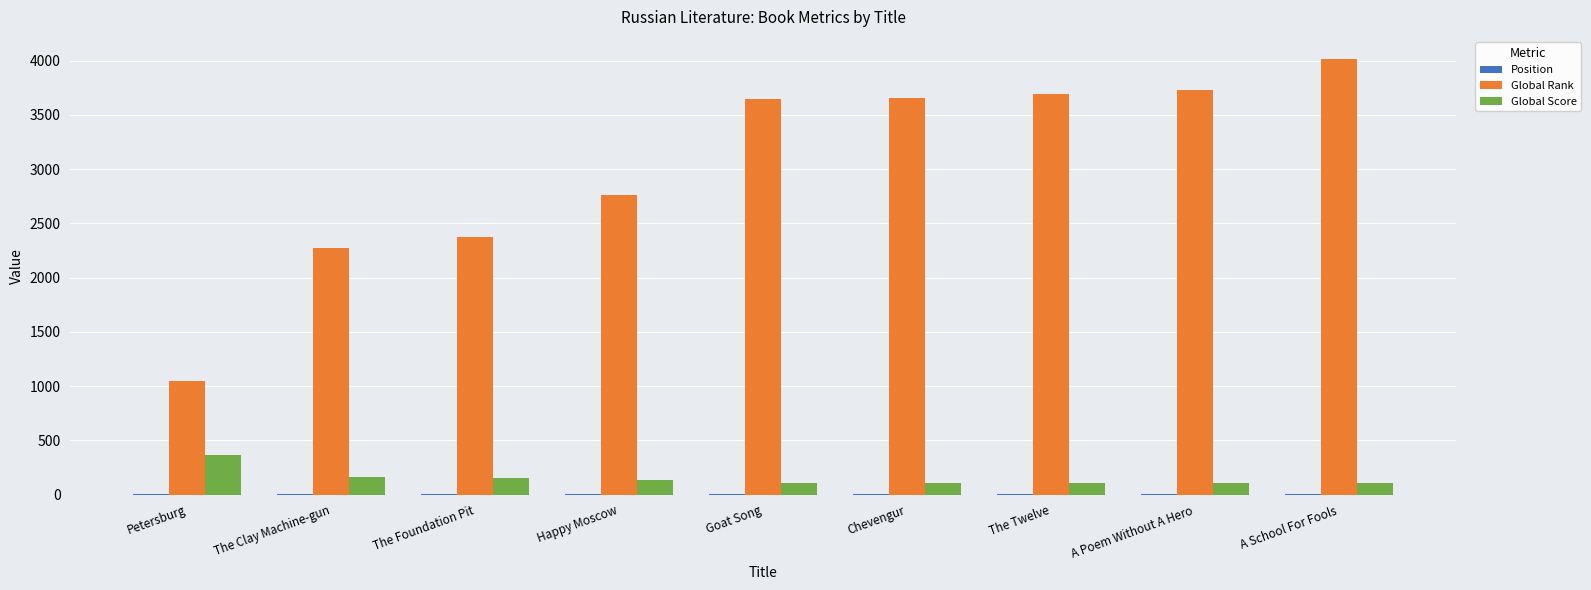

Is it true that Global Rank equals 4899 at Happy Moscow?

False